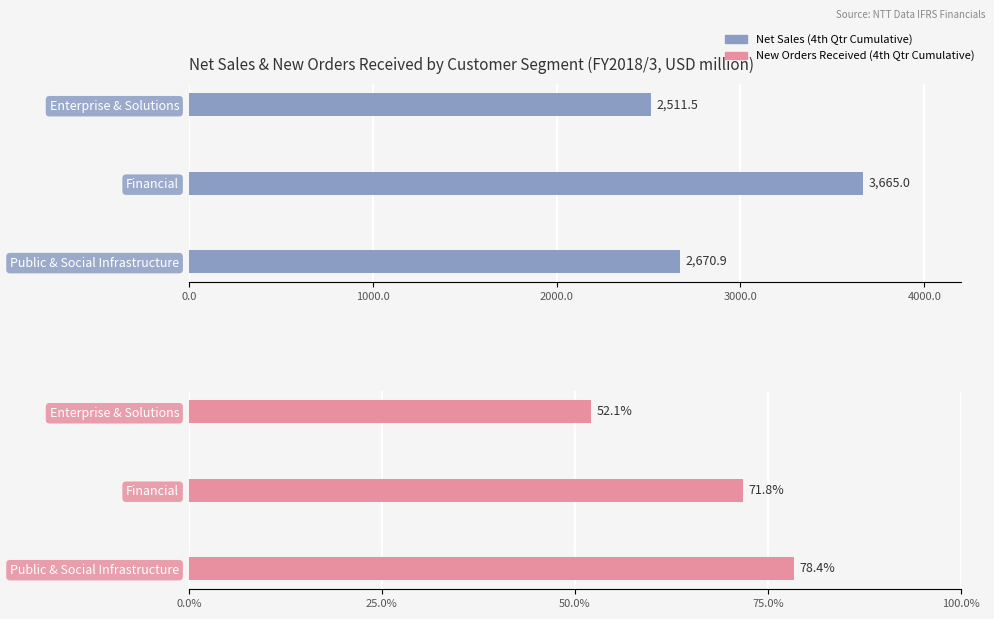

Count the number of data series in this chart.

2